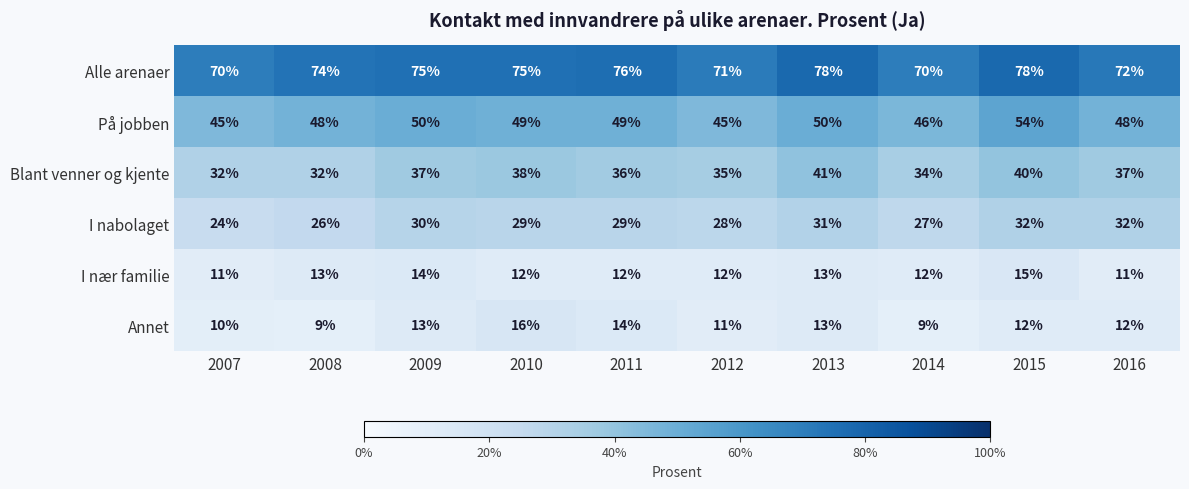

How many distinct data groups are displayed?

6